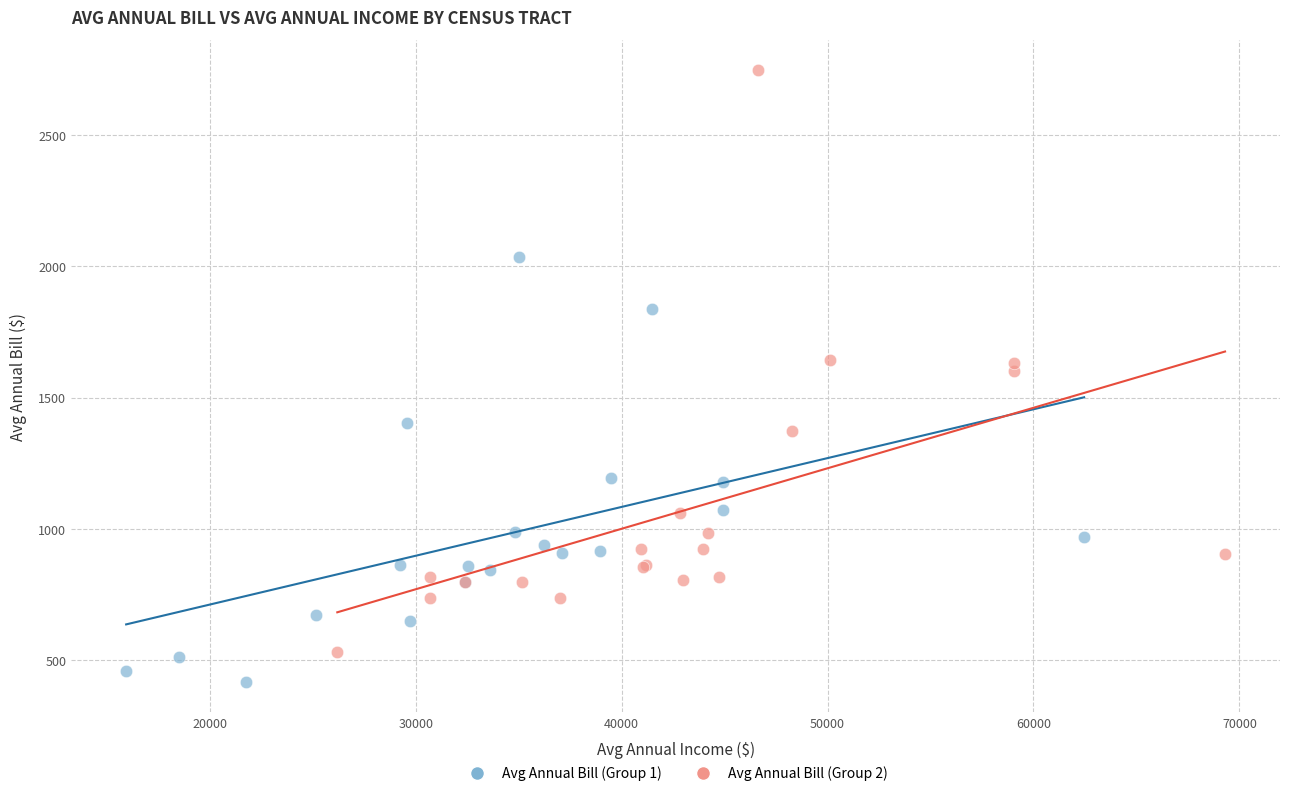

Which series contains the lowest Y value?

Avg Annual Bill (Group 1)